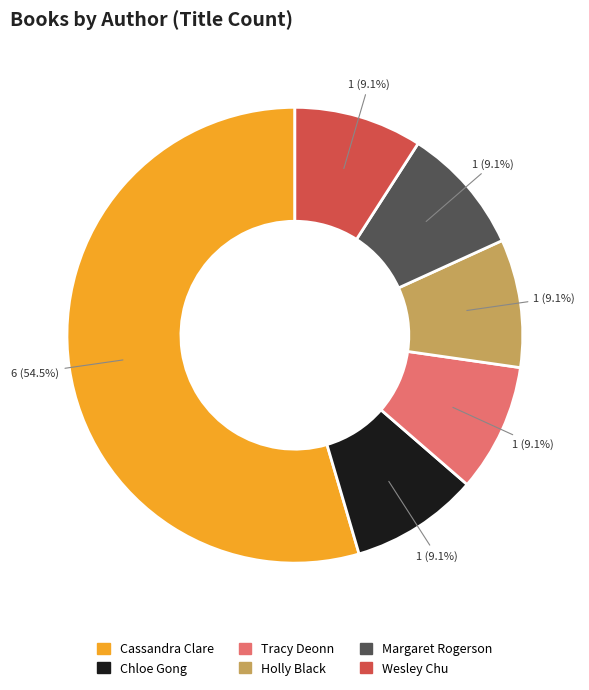

Which slice is the largest?

Cassandra Clare